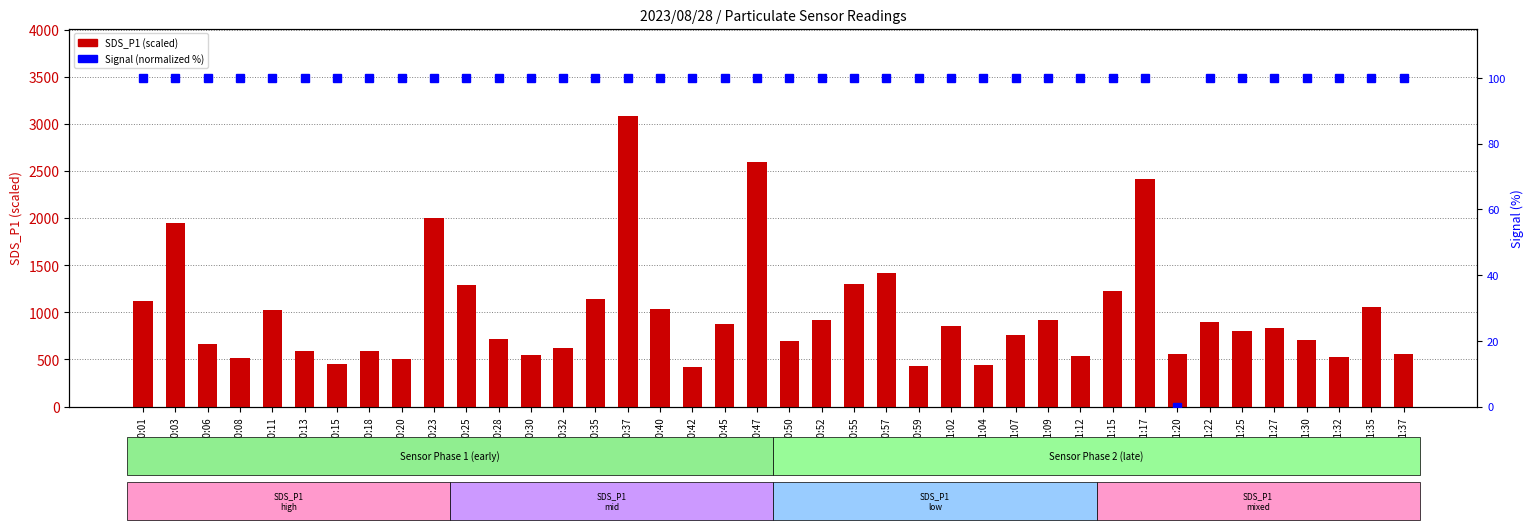

Which has a higher value, 01:32 or 00:13?

00:13